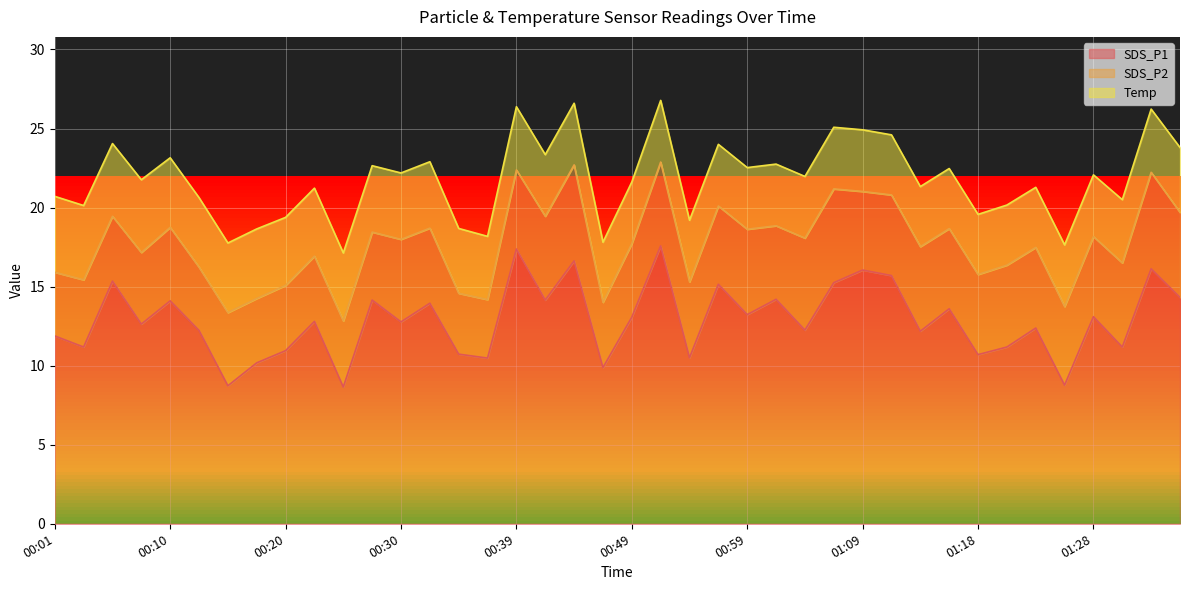

What position from the left is 00:08?

4